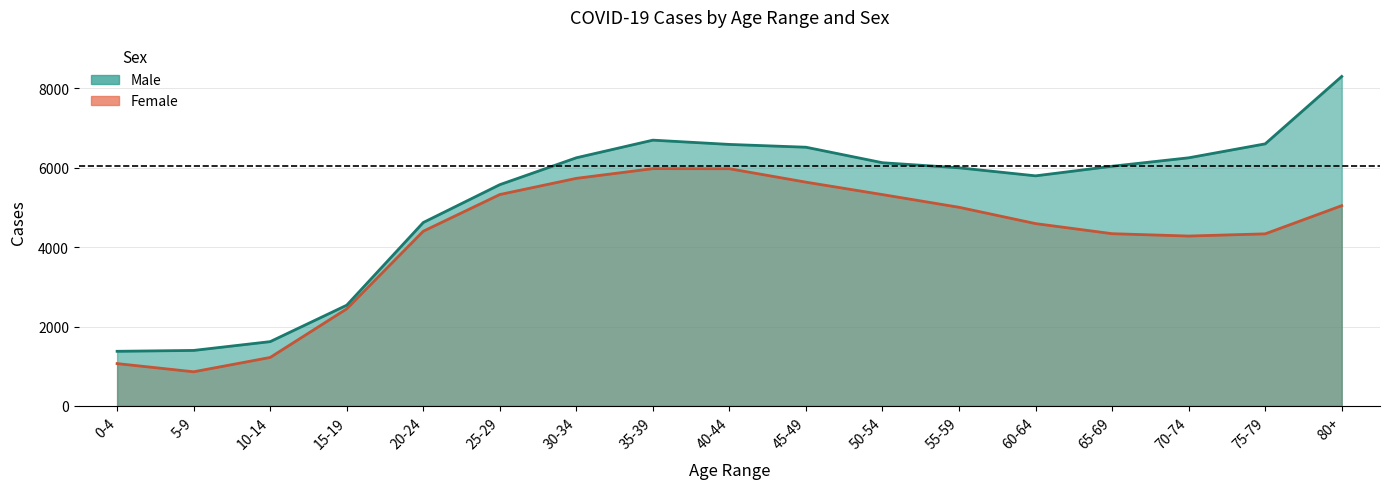

What is the difference between the Female values at 65-69 and 0-4?

3269.6